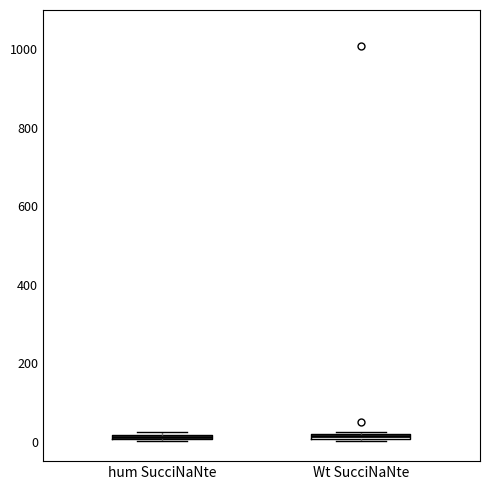

Where is the upper edge of the box for hum SucciNaNte on the y-axis? The values are not printed on the chart, so give them approximately, as read against the axis.

20